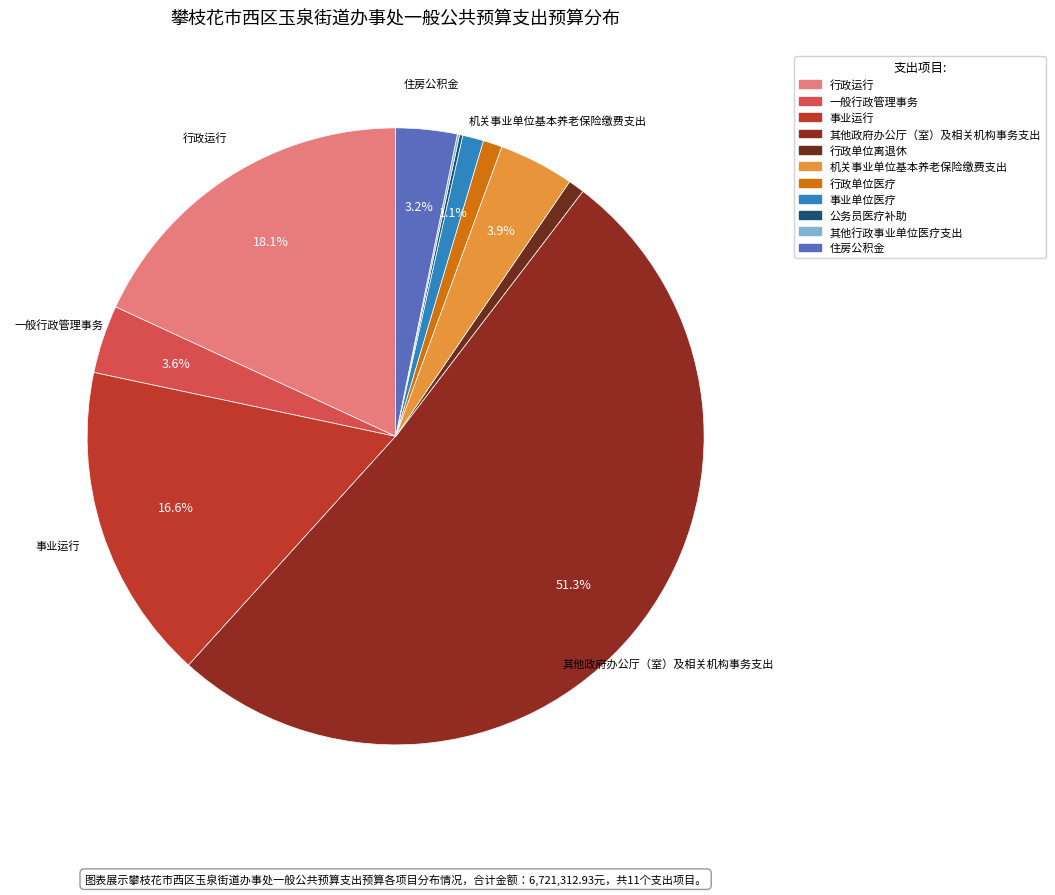

To the nearest percent, what portion does 其他政府办公厅（室）及相关机构事务支出 represent?

51%